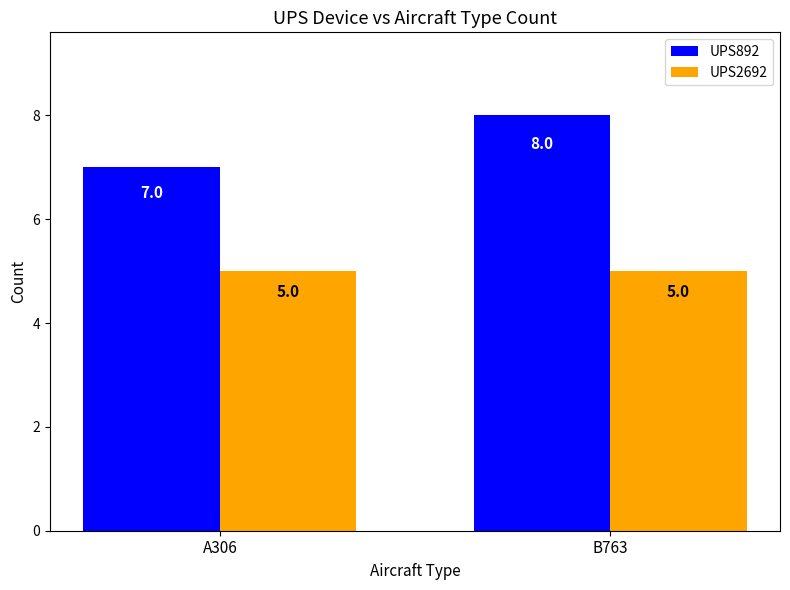

Where is UPS892 nearest to the value 7?

A306